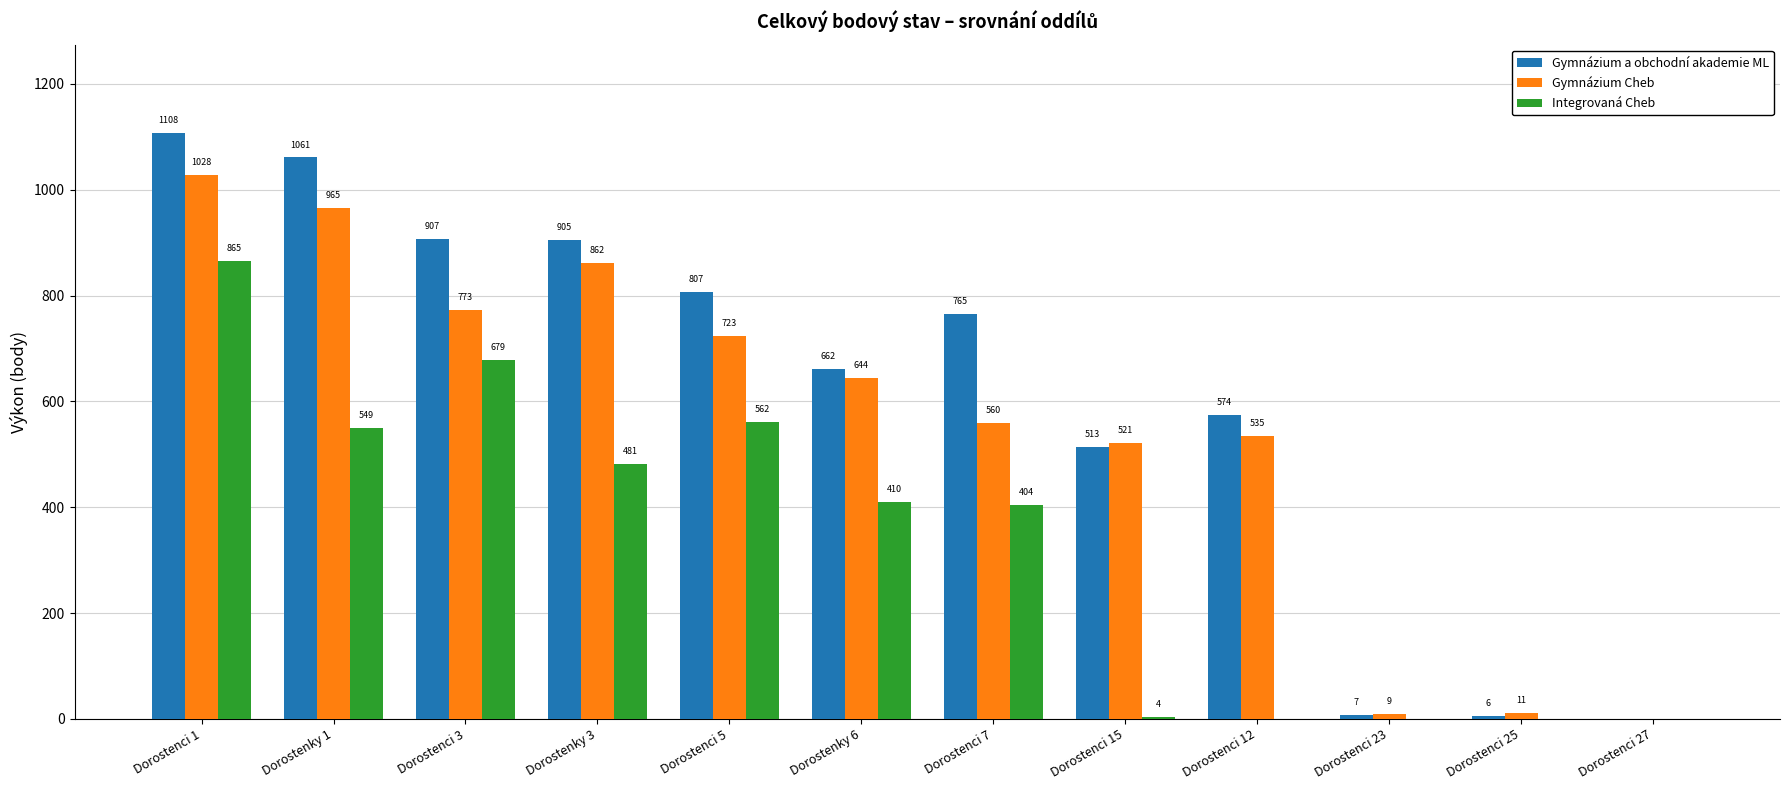

At which category does the chart reach its peak across all series?

Dorostenci 1